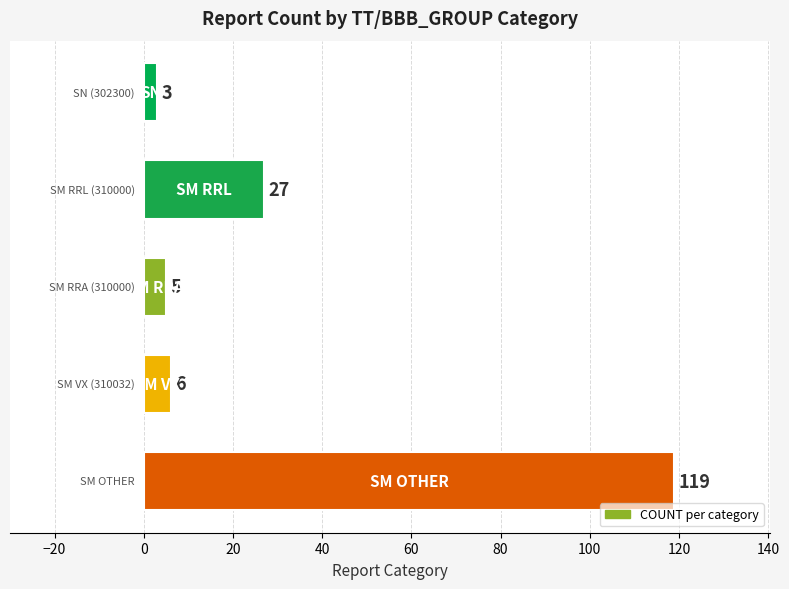

What is the maximum value shown in the chart?

119